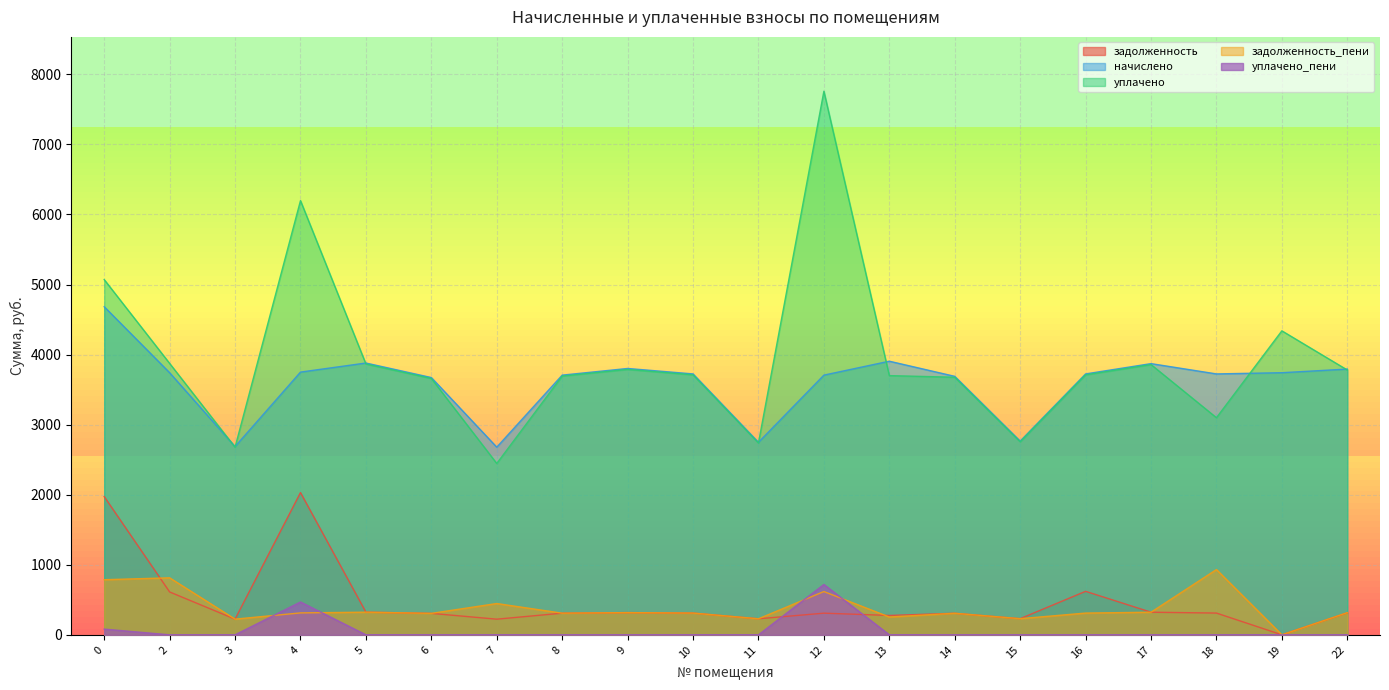

True or false: уплачено and задолженность intersect in this chart.

False